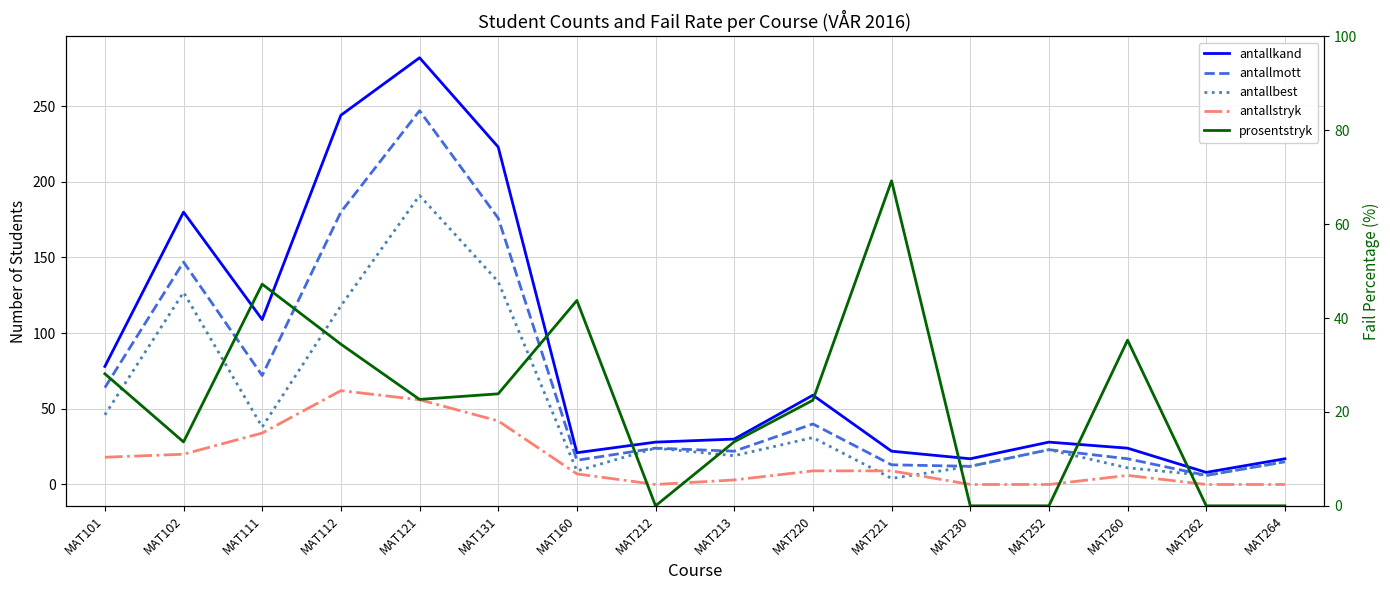

Which category has the highest value across all series?

MAT121